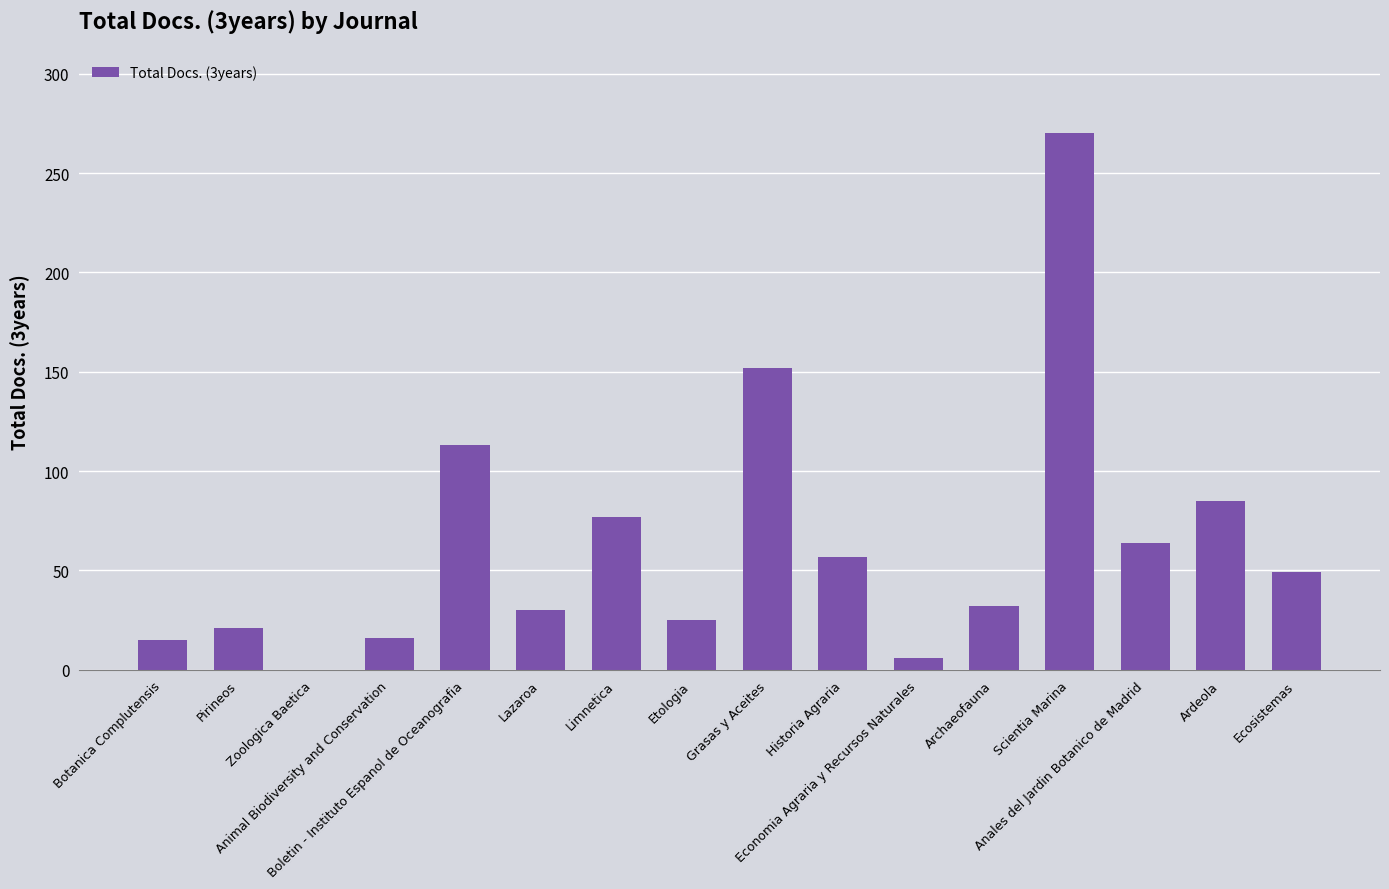

How many data points does each series have?

16